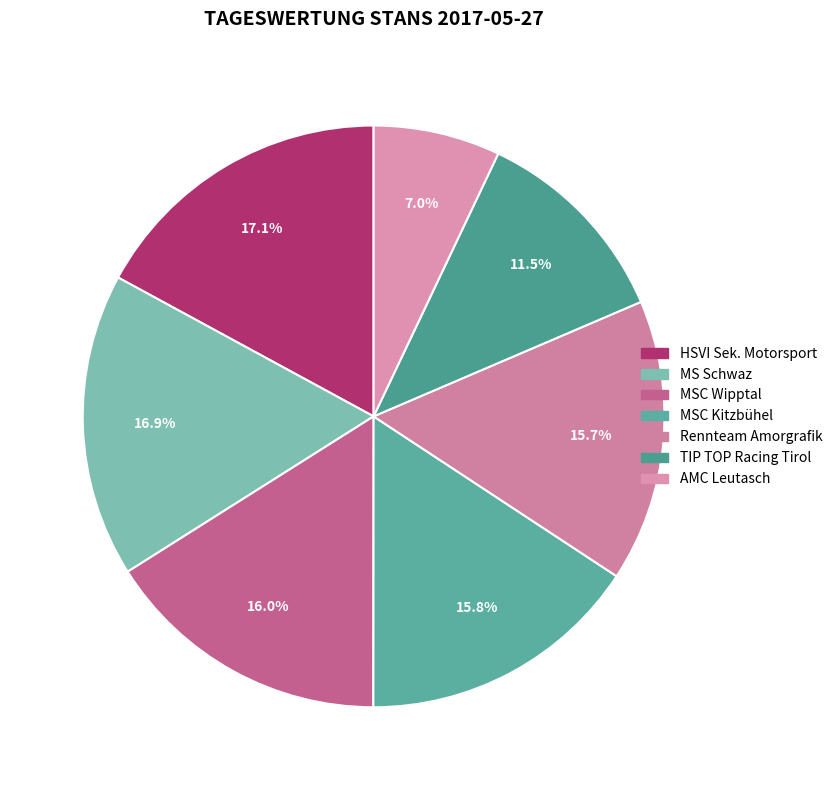

How many slices are in this pie chart?

7